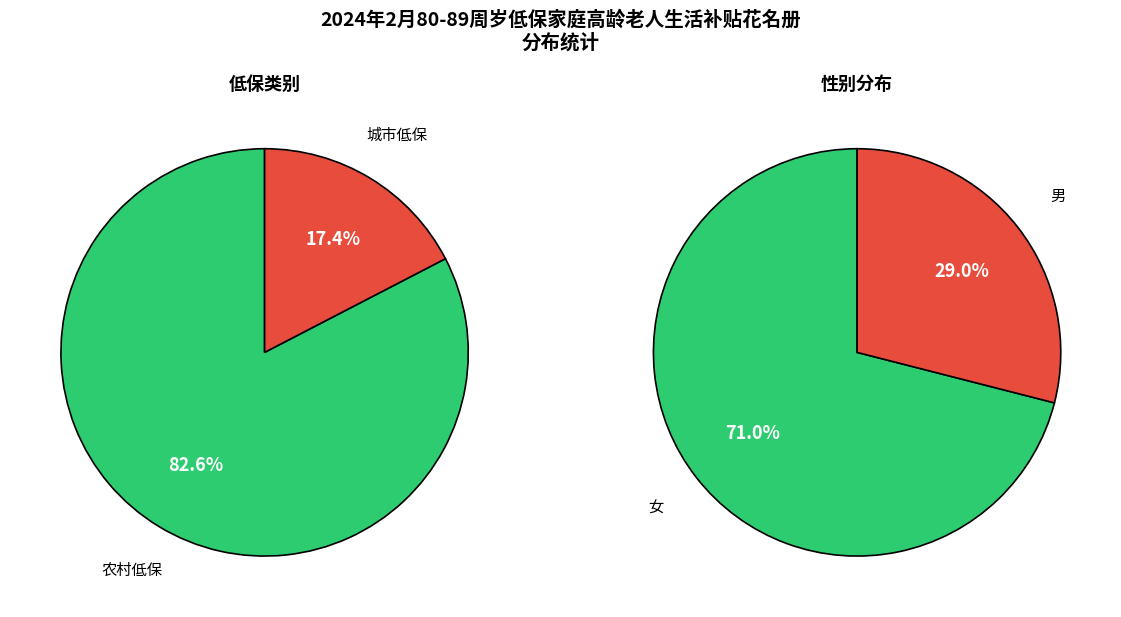

Is it true that 农村低保 is 83% of the pie?

True